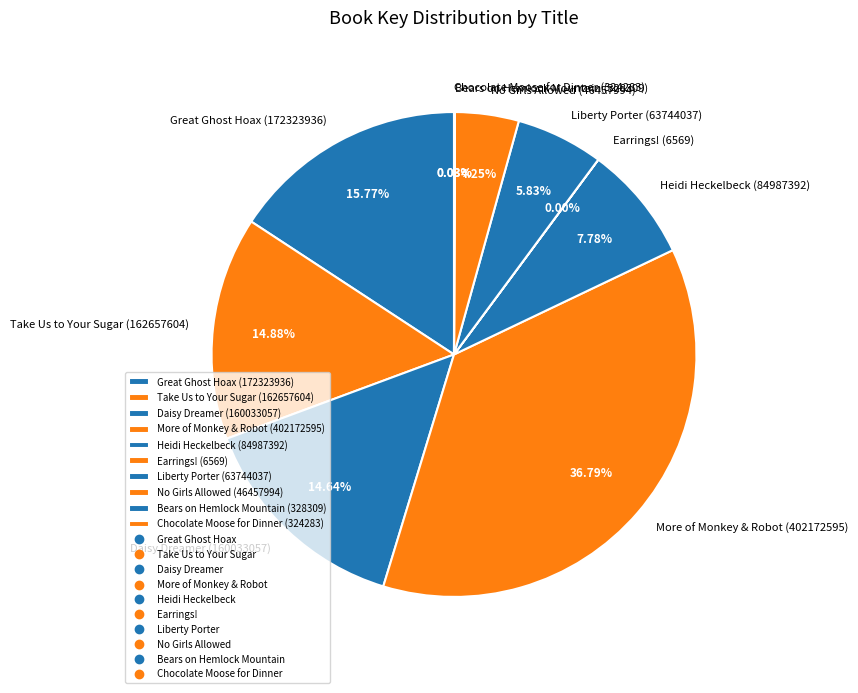

To the nearest percent, what is the average slice percentage?

10%